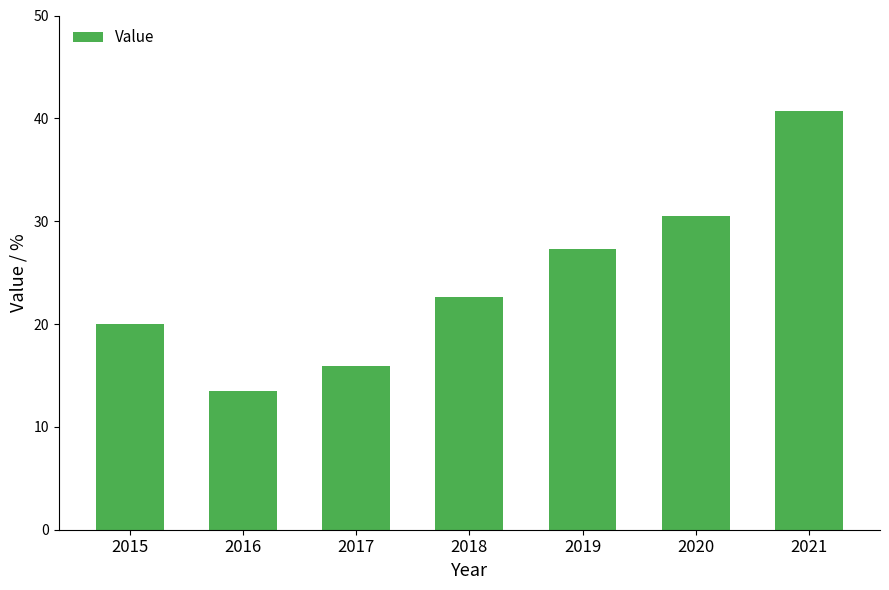

Which category has the highest value across all series?

2021